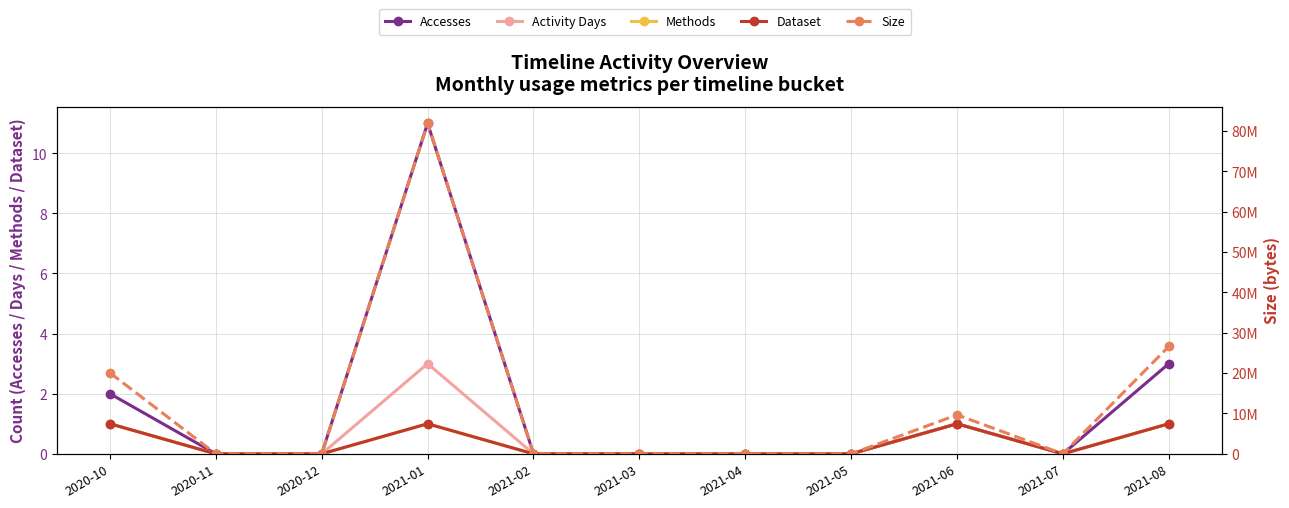

Rank the series at 2021-02 from highest to lowest value.

Accesses, Activity Days, Methods, Dataset, Size